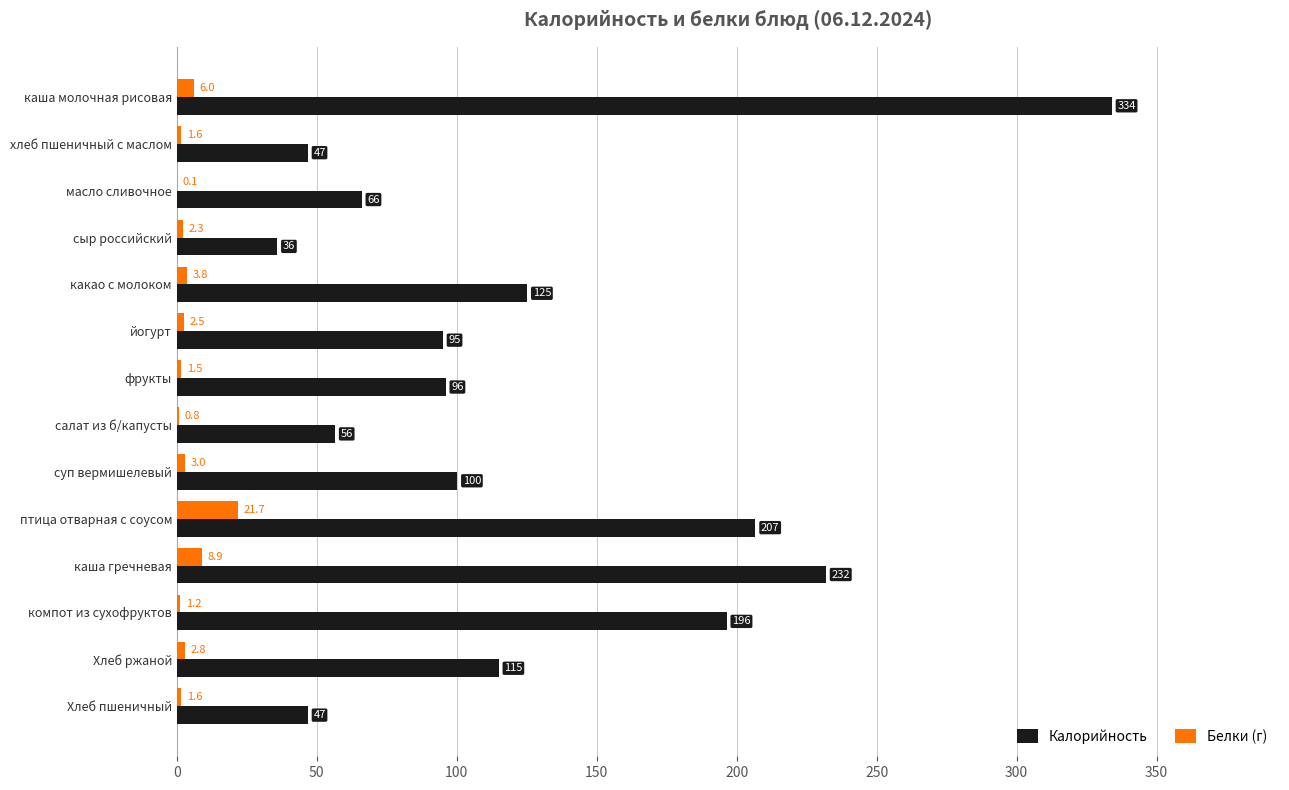

Count the number of data series in this chart.

2